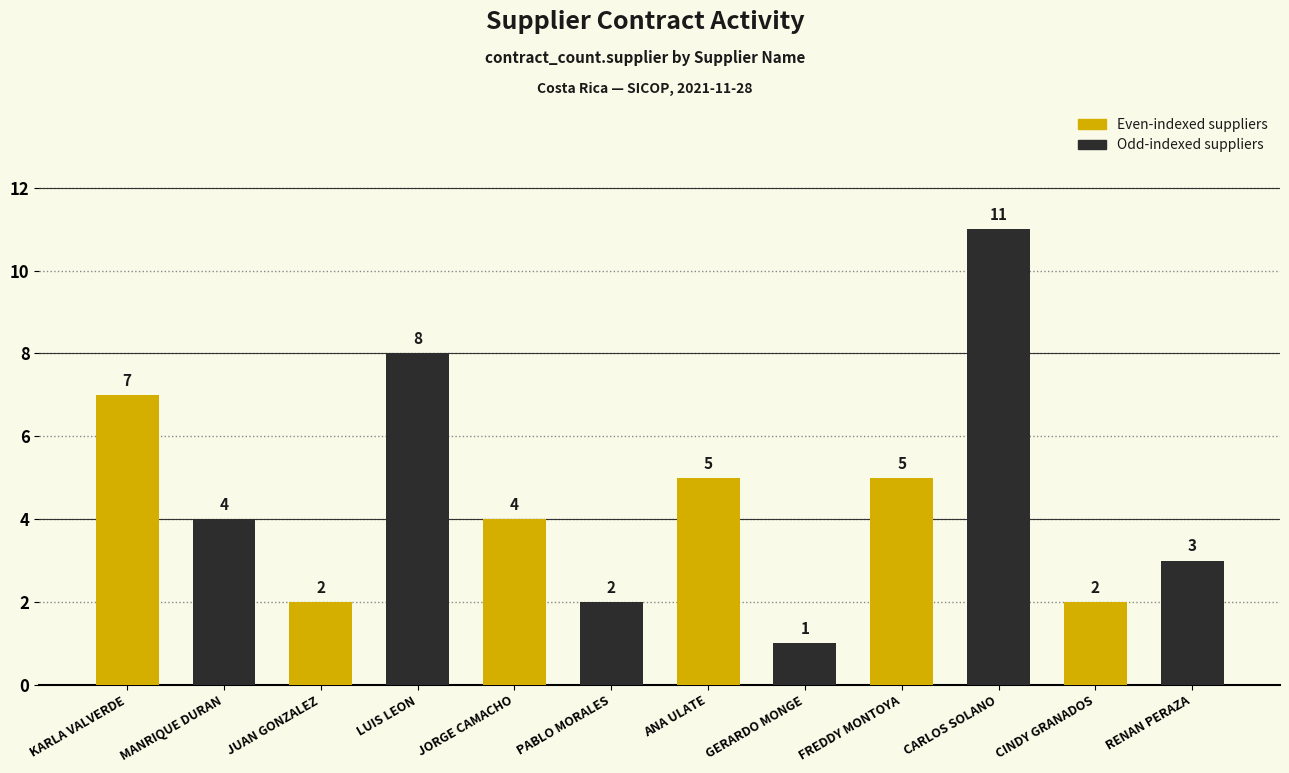

How many data points are less than 4?

5